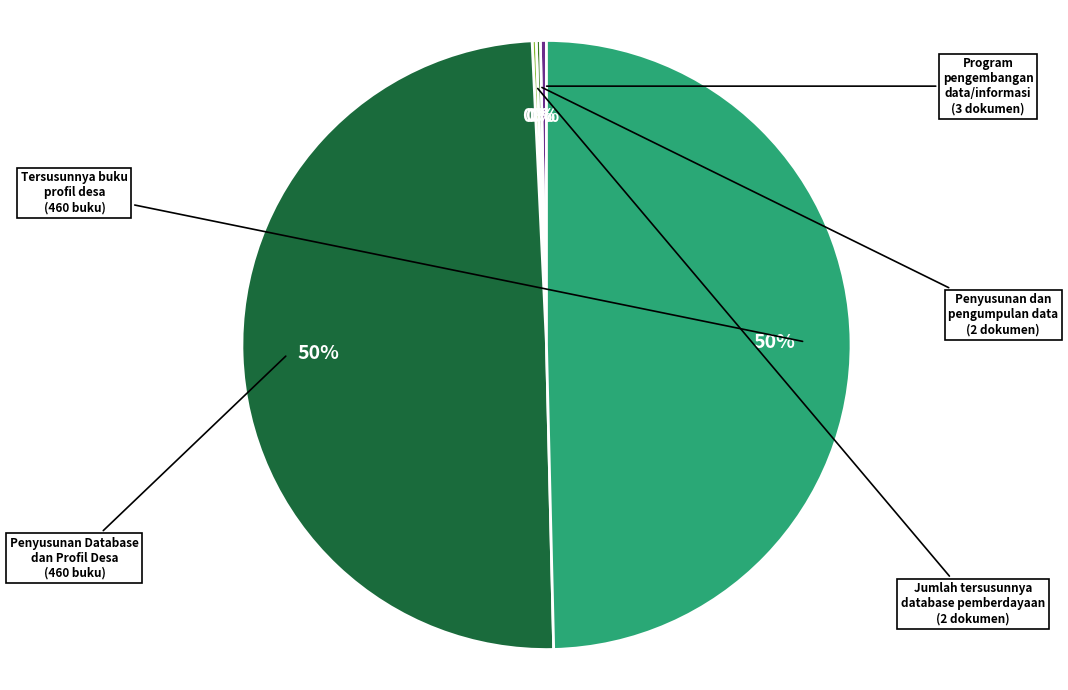

To the nearest percent, what is the average slice percentage?

20%